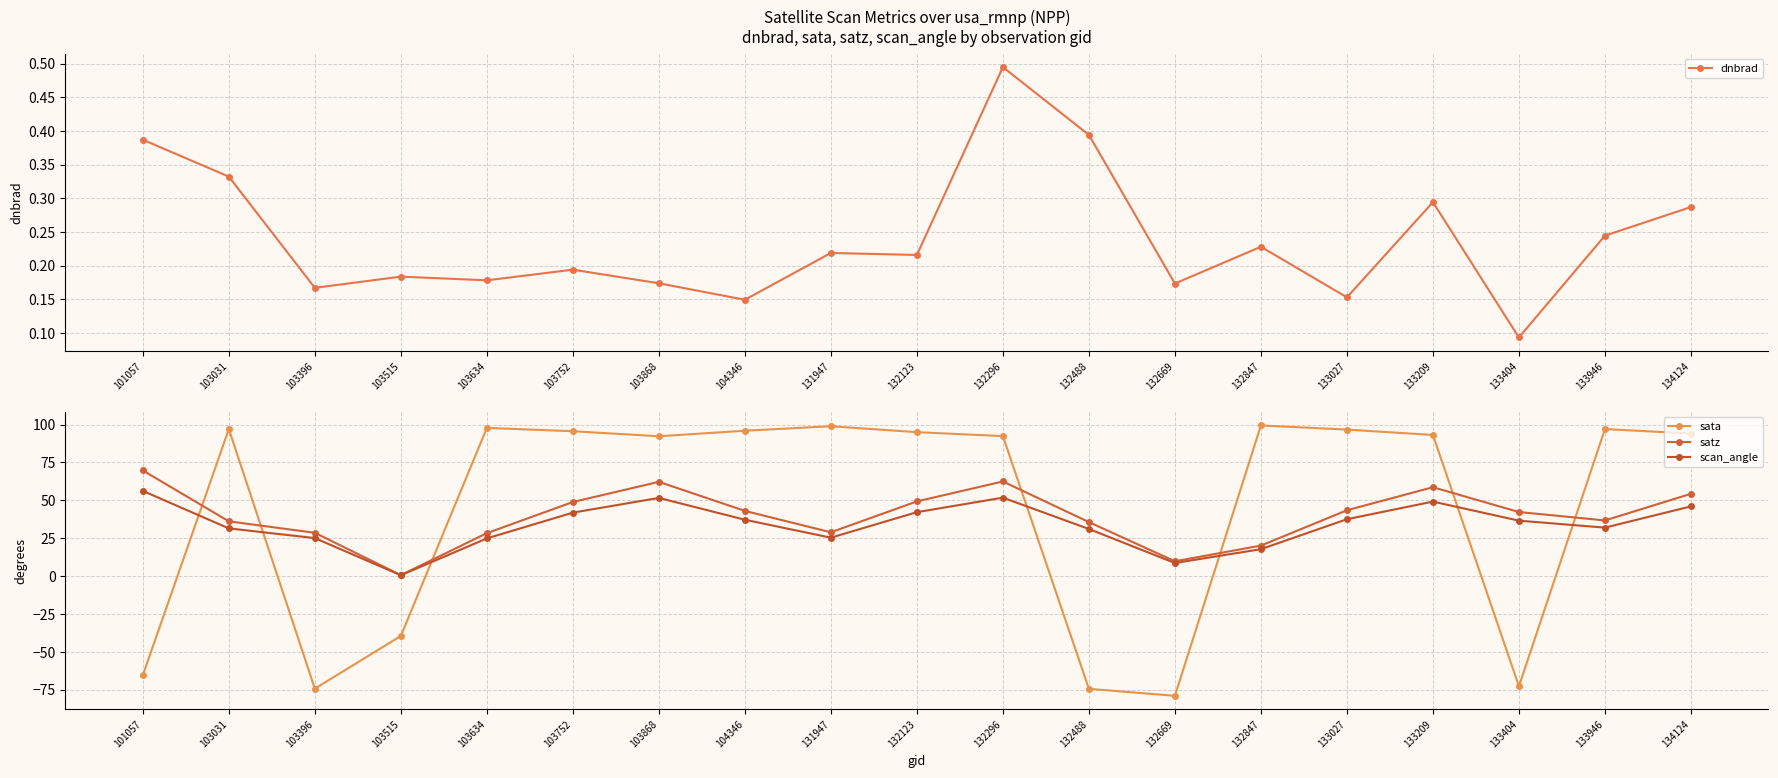

Which has a higher value, 131947 or 103515?

131947